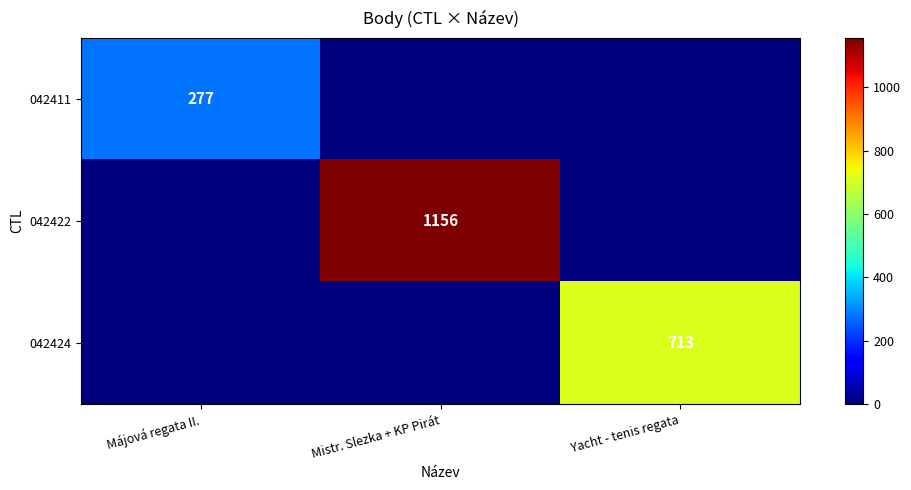

True or false: 042422 has a value of 719 at Mistr. Slezka + KP Pirát.

False